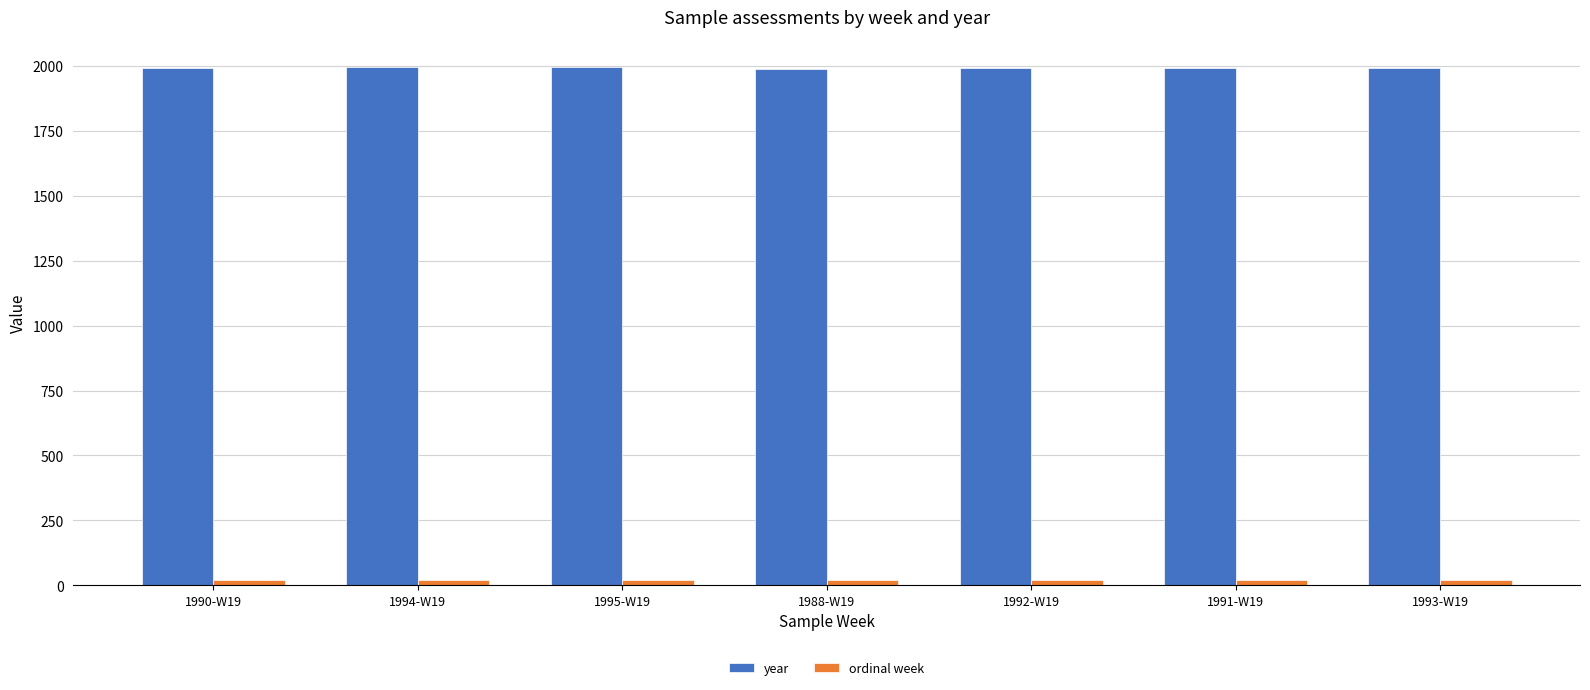

What is the greatest value displayed?

1995